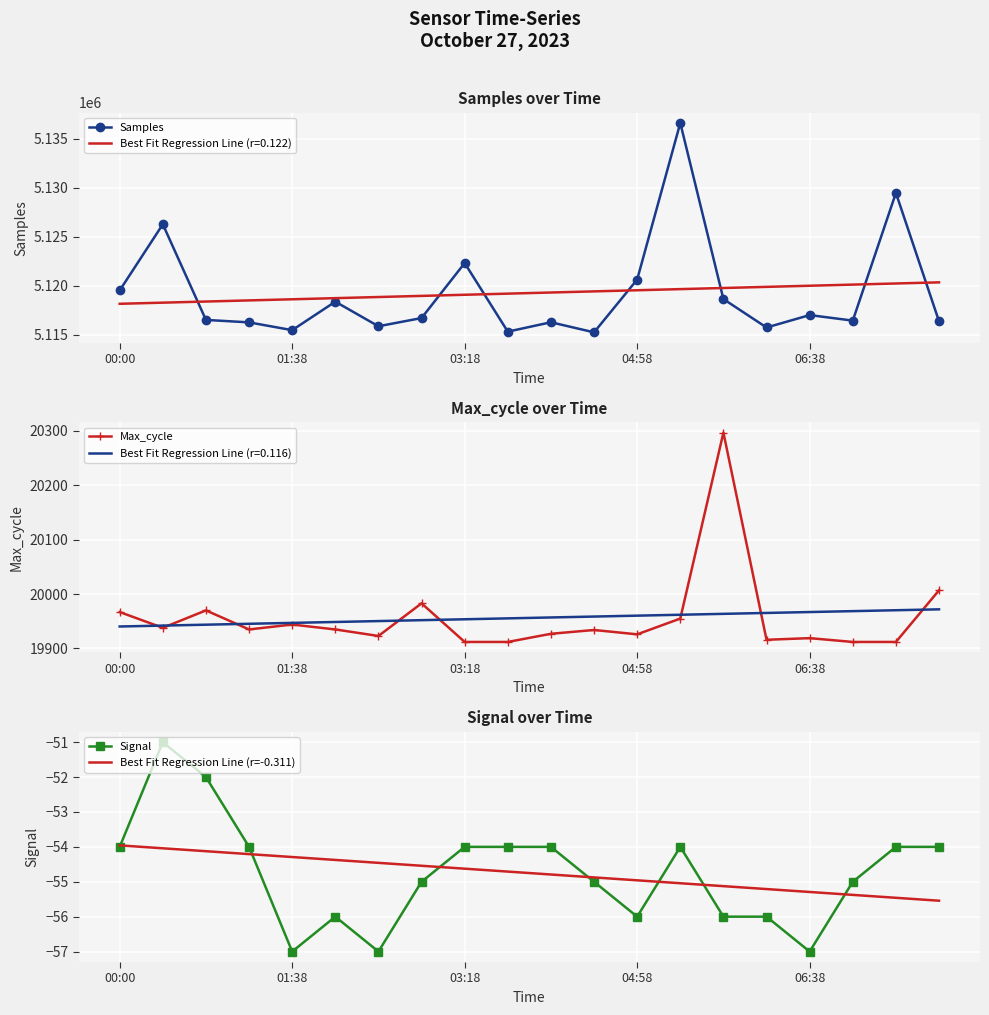

How many values in the Max_cycle series are below 19935?

10